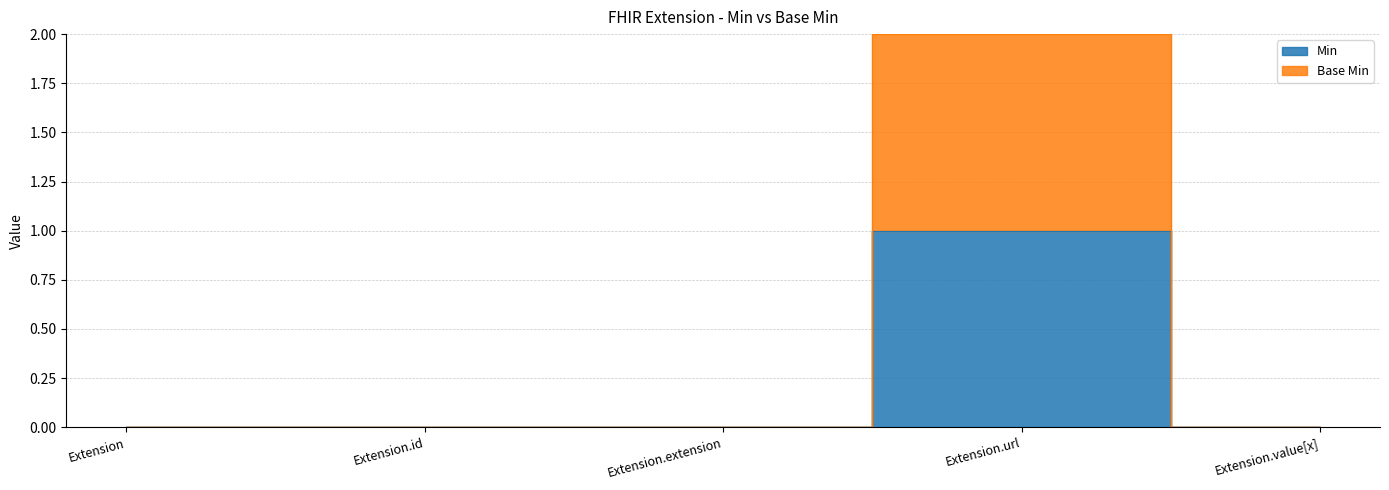

True or false: Base Min and Min cross at least once.

False